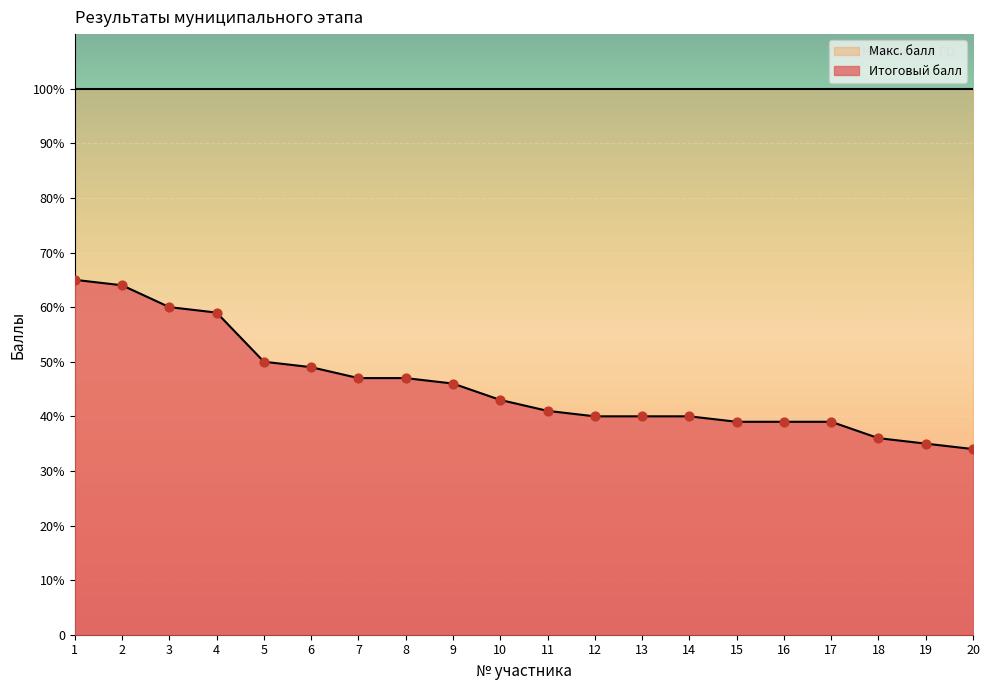

Between 2 and 8, which is larger?

2